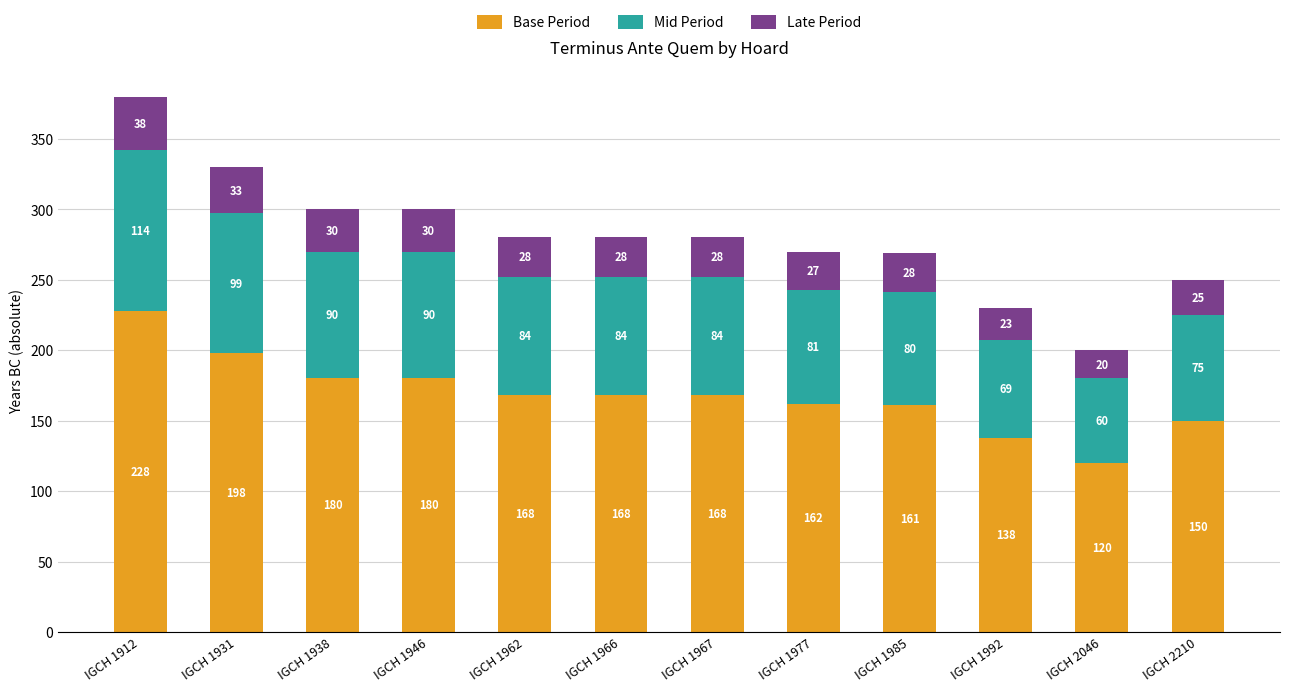

At which label does Base Period reach its minimum?

IGCH 2046